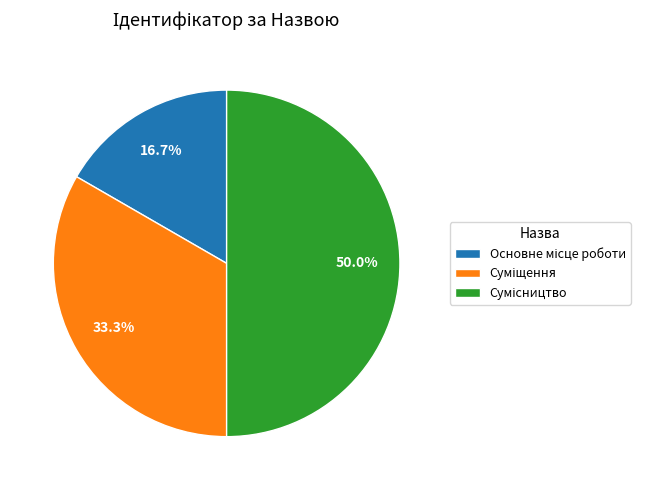

What percentage is the Сумісництво slice, to the nearest percent?

50%